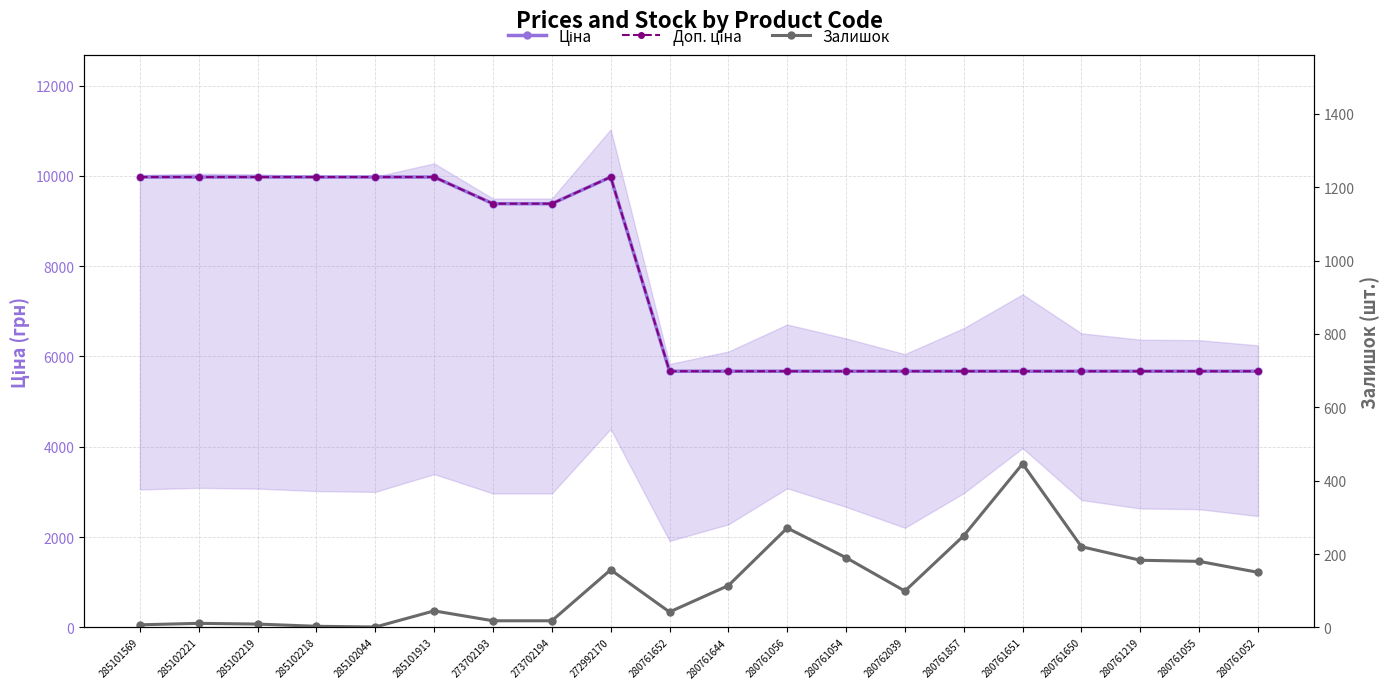

Does the chart have visible grid lines?

Yes